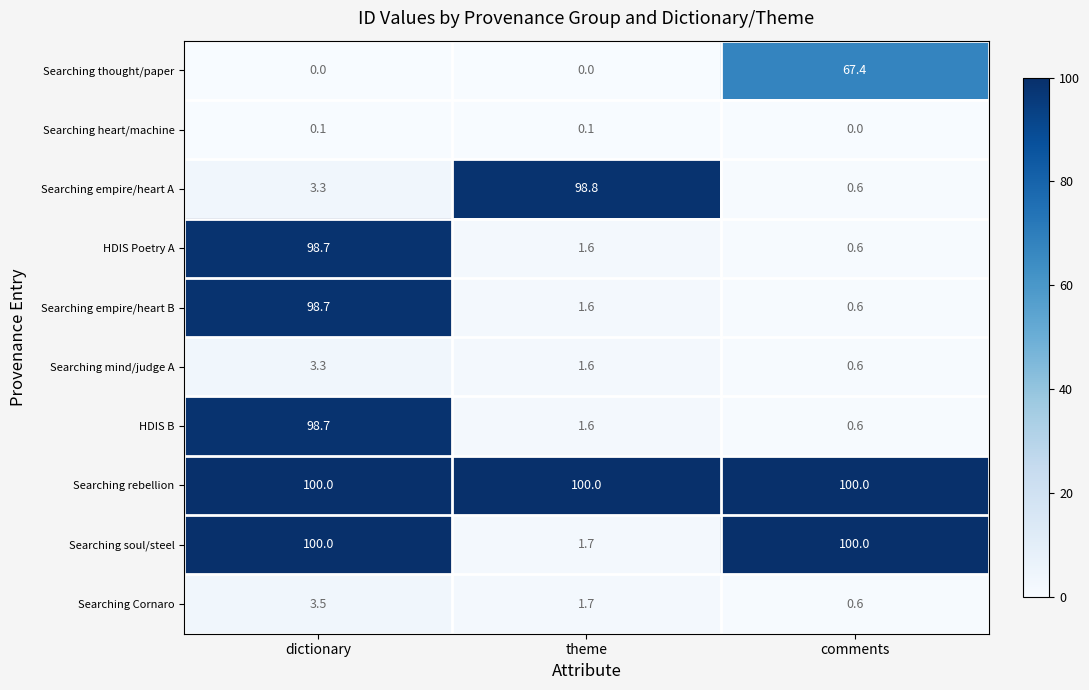

What value does the Searching empire/heart B series have at comments?

0.6